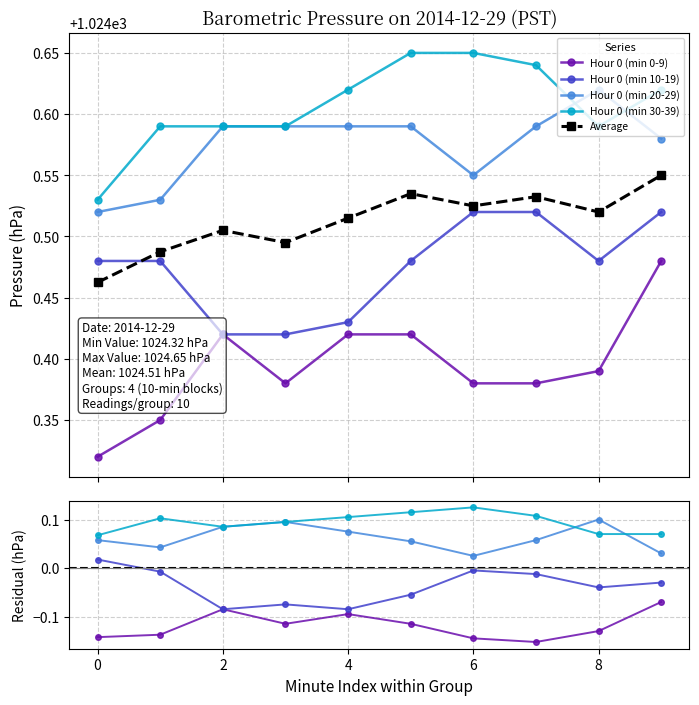

At how many categories does at least one series exceed 1024?

10